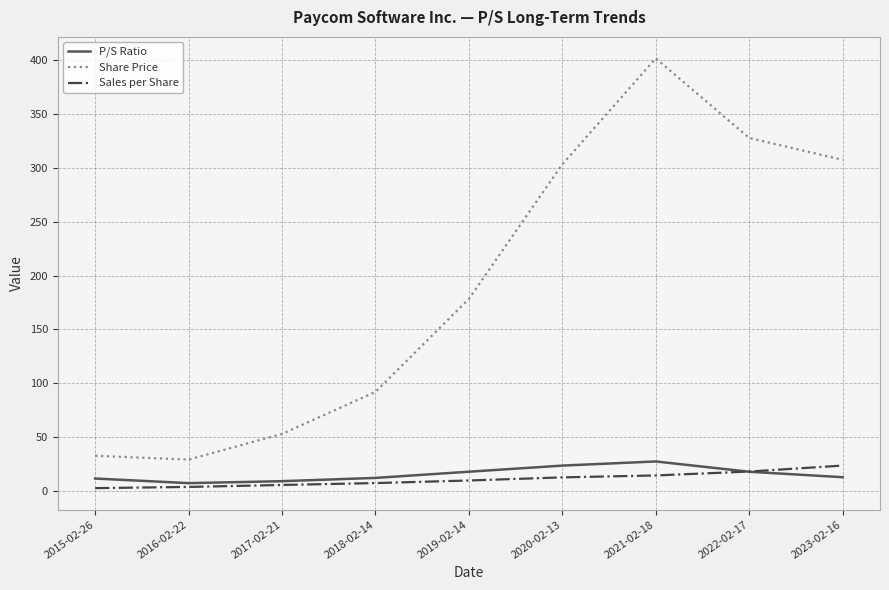

True or false: Sales per Share and P/S Ratio cross at least once.

True